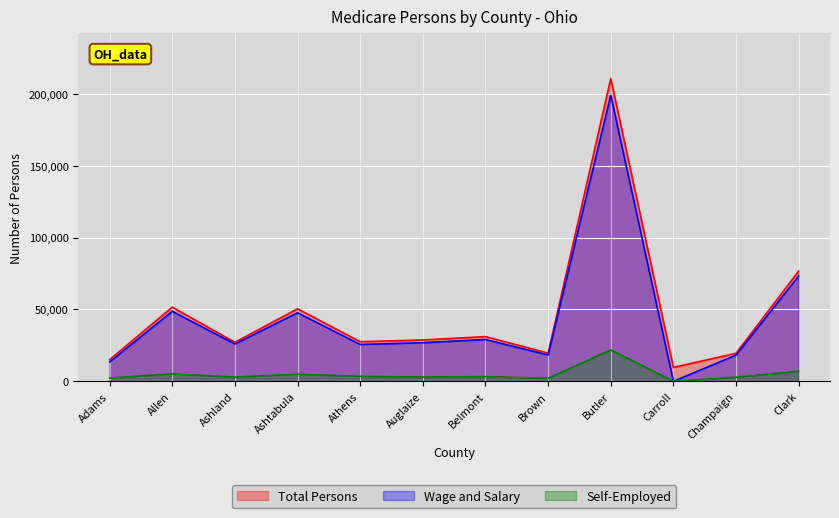

What is the maximum value shown in the chart?

210505